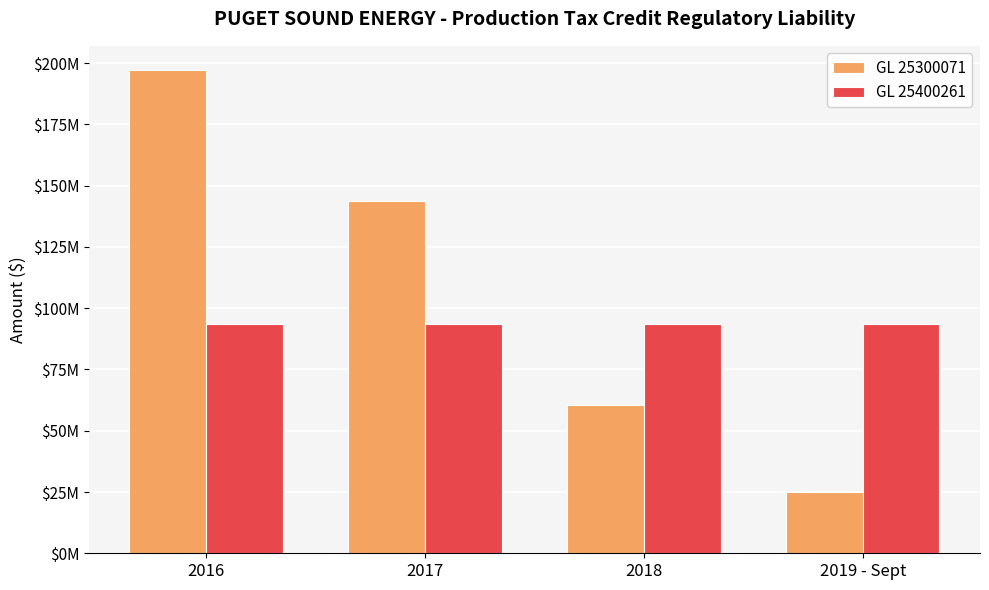

Between 2016 and 2019 - Sept, which series saw the biggest shift?

GL 25300071